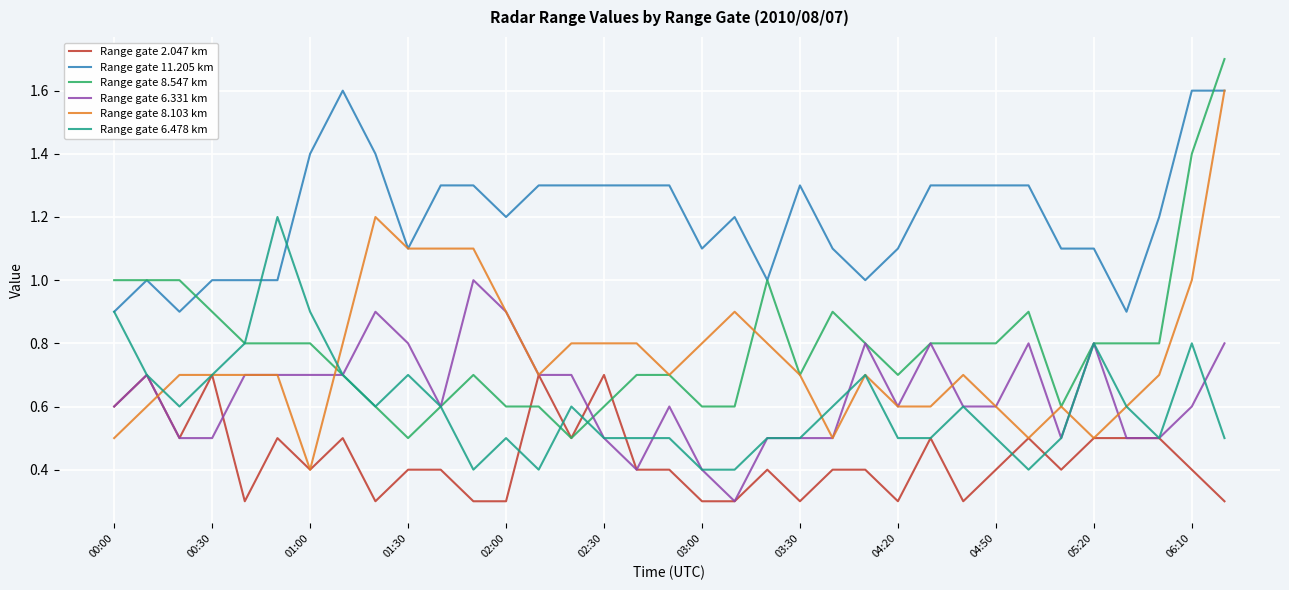

Which series has the largest total across all categories?

Range gate 11.205 km